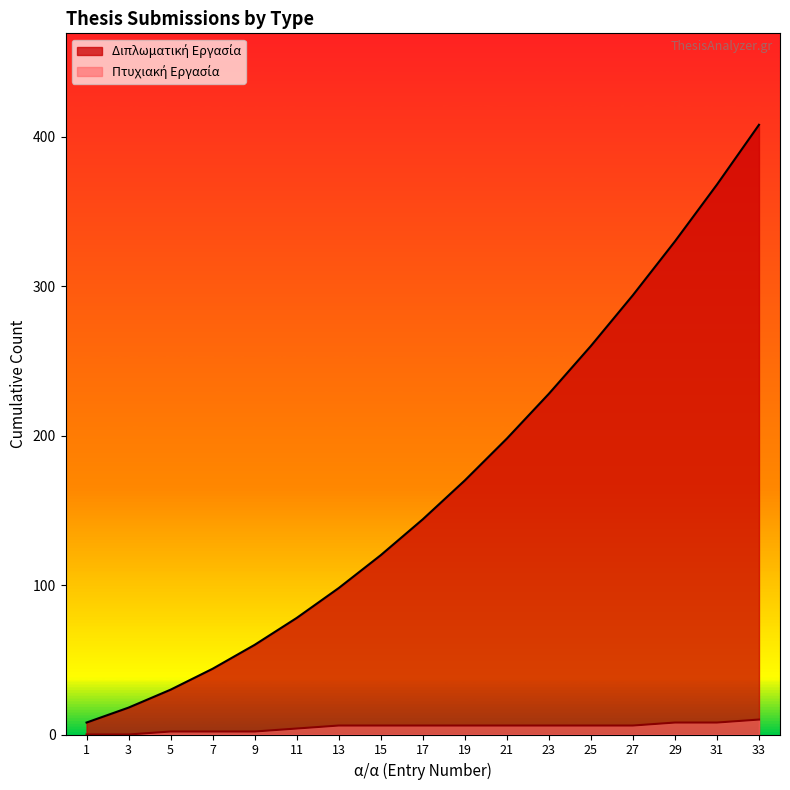

Which has a higher value, 17 or 23?

23